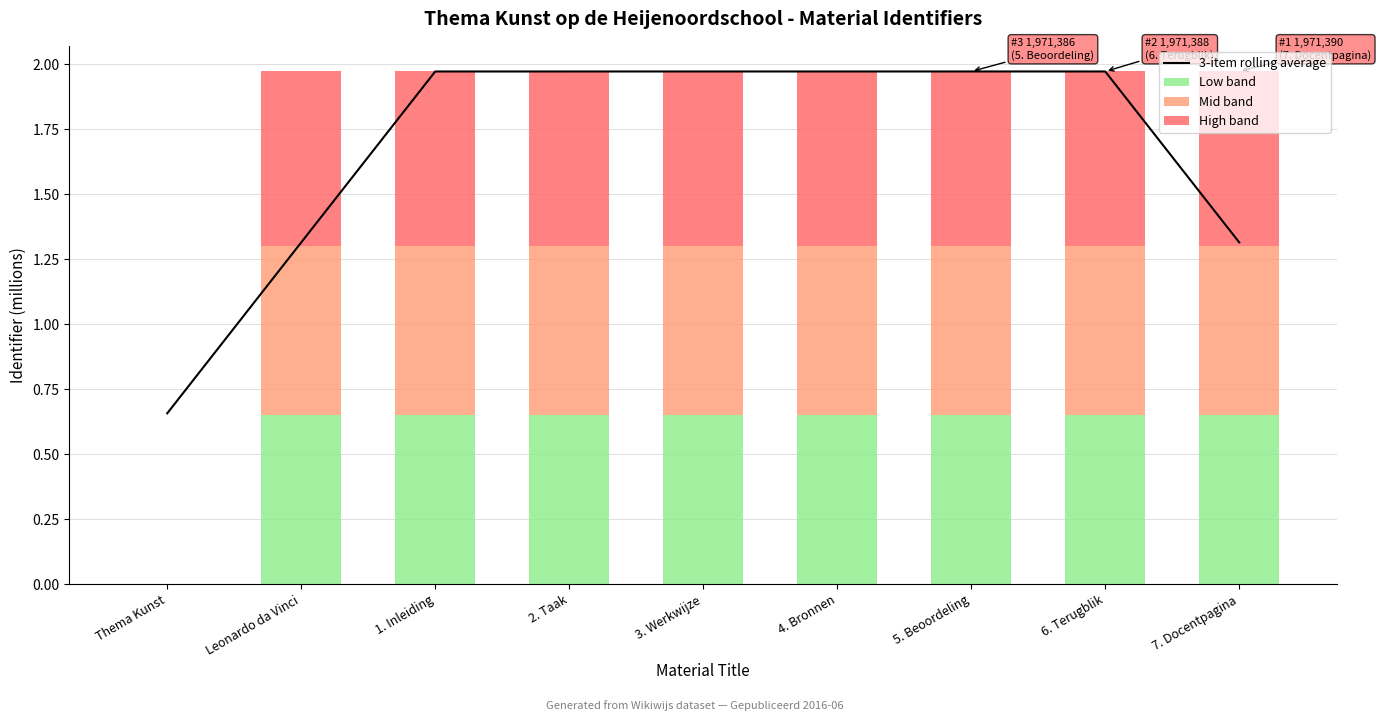

How many Low band values are between 0 and 1?

9